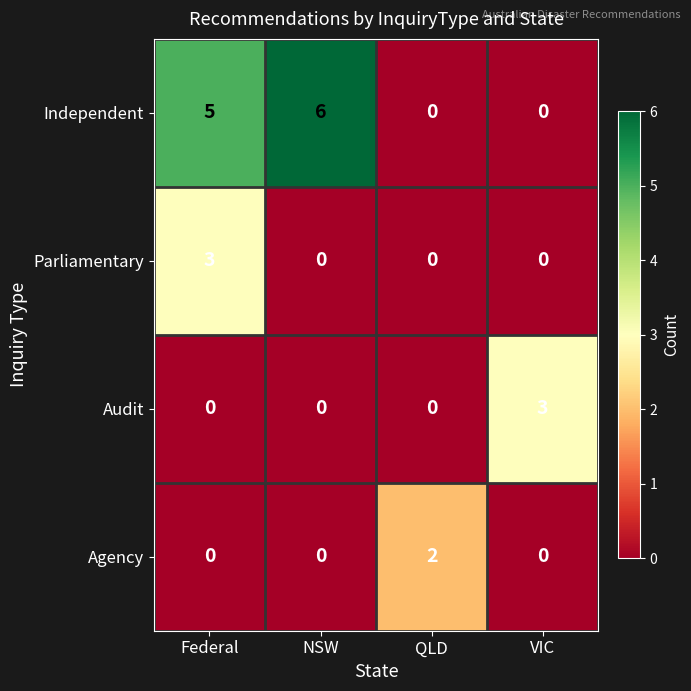

Which series has the largest range (max minus min)?

Independent